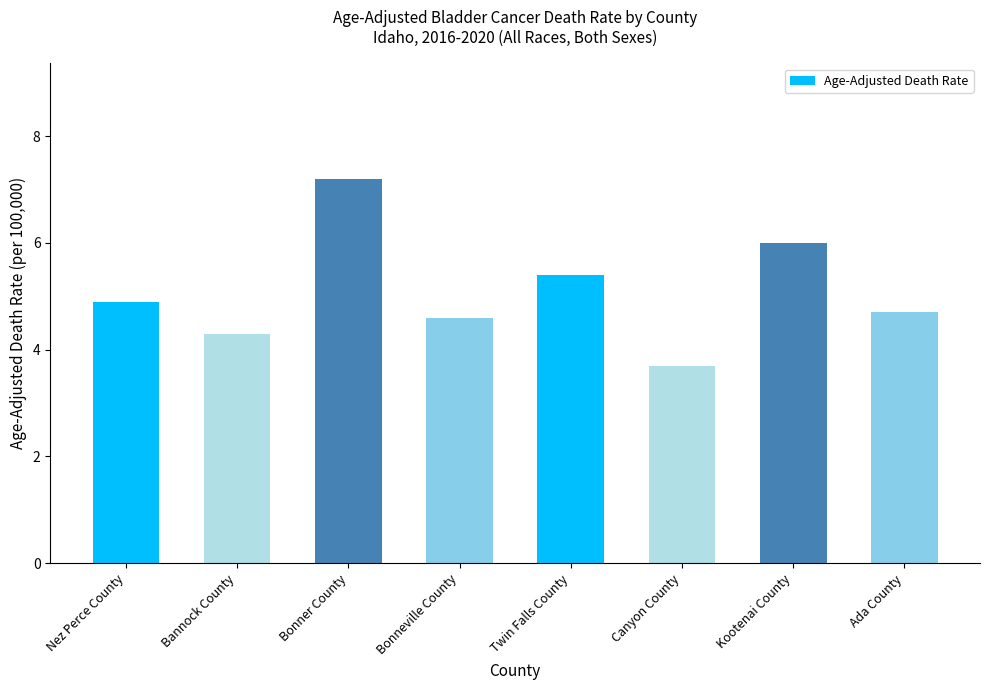

What is the change in value from Nez Perce County to Bannock County?

-0.6